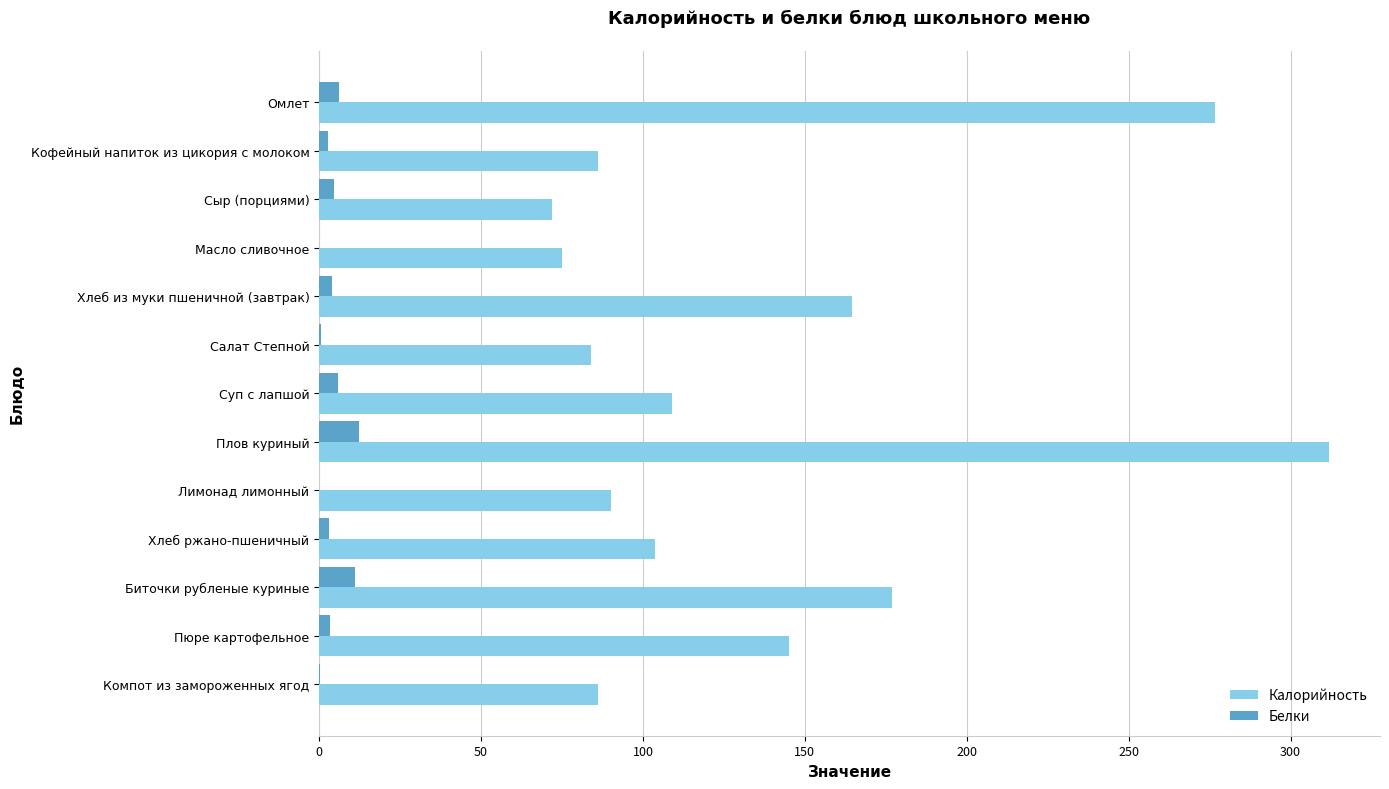

What is the sum of all Белки values?

53.5